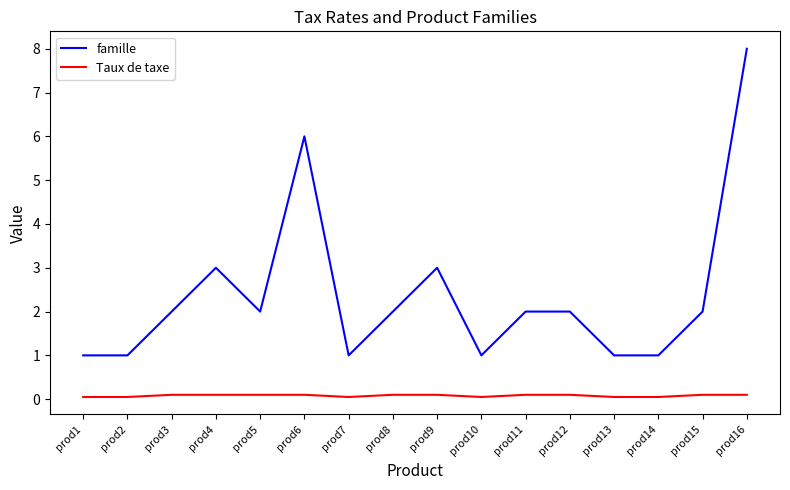

How many series are shown in this chart?

2